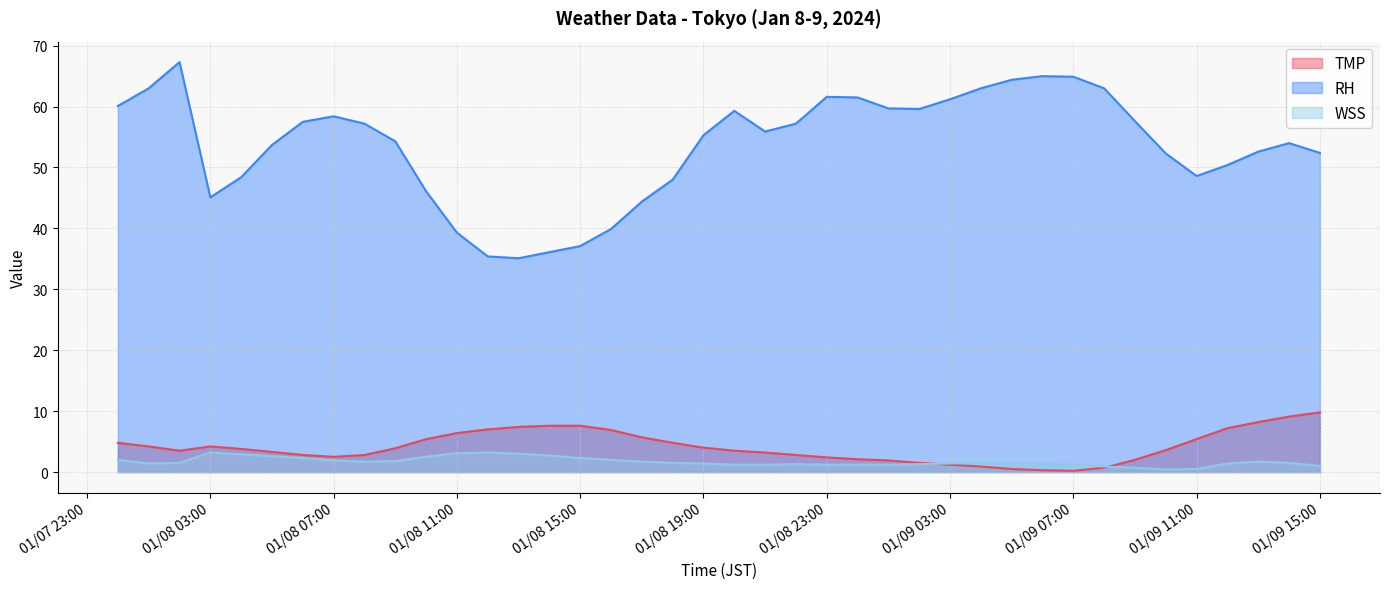

Reading right to left, what are all the values shown in this chart?

TMP: 9.8	9.1	8.2	7.2	5.4	3.6	2.0	0.7	0.2	0.3	0.5	0.9	1.2	1.5	1.9	2.1	2.4	2.8	3.2	3.5	4.0	4.8	5.7	6.9	7.6	7.6	7.4	7.0	6.4	5.4	3.9	2.8	2.5	2.8	3.3	3.8	4.2	3.5	4.2	4.8
RH: 52.4	54.0	52.6	50.4	48.6	52.3	57.6	63.0	64.9	65.0	64.4	63.0	61.2	59.6	59.7	61.5	61.6	57.2	55.9	59.3	55.3	48.0	44.4	39.9	37.1	36.1	35.1	35.4	39.3	46.1	54.3	57.2	58.4	57.5	53.7	48.4	45.1	67.3	63.0	60.1
WSS: 1.0	1.5	1.7	1.4	0.5	0.4	0.7	0.9	1.3	1.4	1.4	1.5	1.4	1.3	1.2	1.2	1.2	1.3	1.2	1.2	1.4	1.5	1.7	2.0	2.3	2.7	3.0	3.2	3.1	2.5	1.8	1.7	1.9	2.3	2.6	2.9	3.2	1.5	1.4	2.0